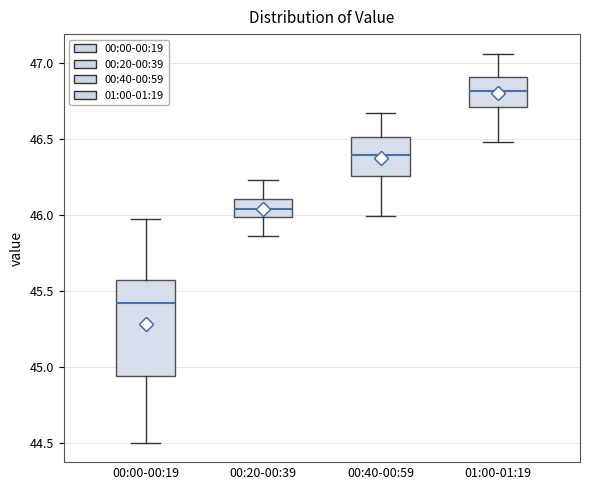

Reading left to right, transcribe this box plot: for each box, give where its median line is, the range the box spans, and where its two whiskers end, as read against the y-axis. The values are not printed on the chart, so give them approximately, as read against the axis.

00:00-00:19: median 45.40, box 44.95 to 45.55, whiskers 44.50 to 45.95
00:20-00:39: median 46.05, box 46.00 to 46.10, whiskers 45.85 to 46.25
00:40-00:59: median 46.40, box 46.25 to 46.50, whiskers 46.00 to 46.65
01:00-01:19: median 46.80, box 46.70 to 46.90, whiskers 46.50 to 47.05